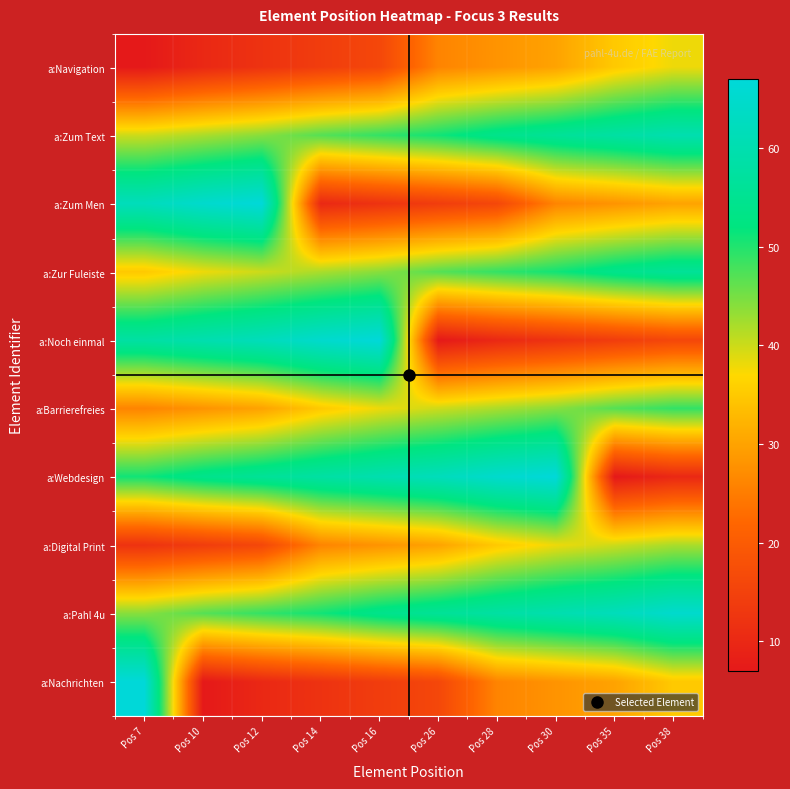

At how many categories does at least one series exceed 48?

10